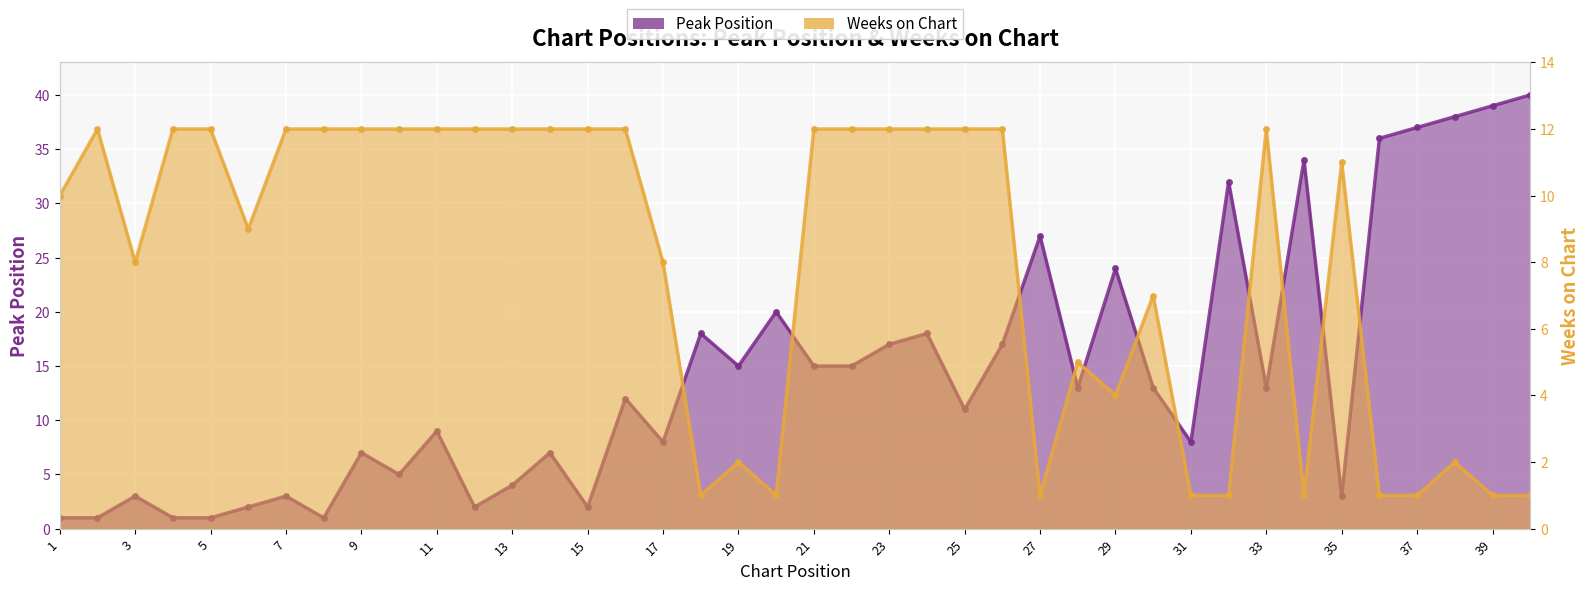

Which series has the largest range (max minus min)?

Peak Position